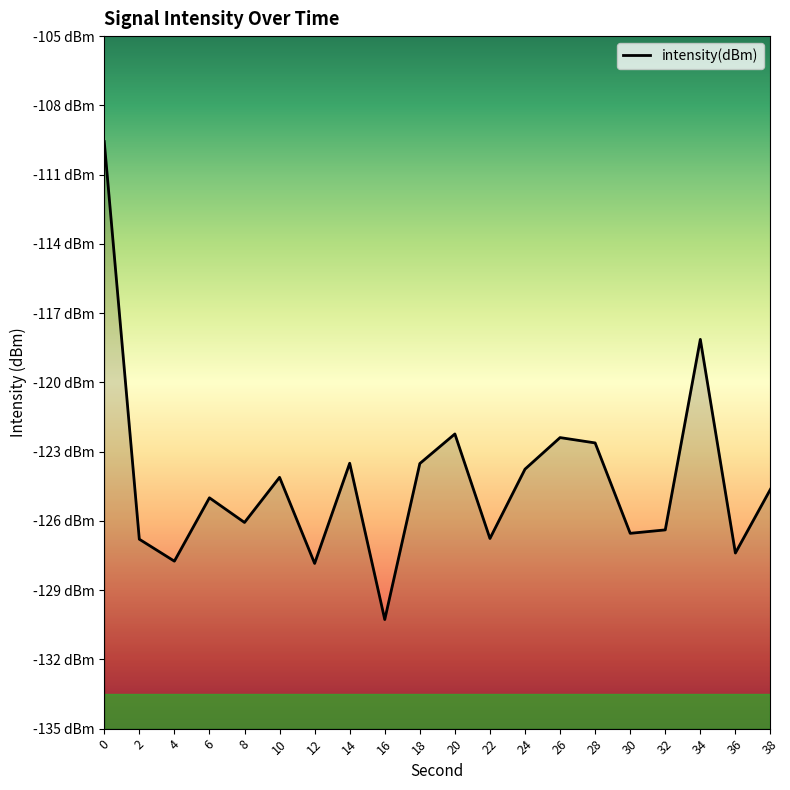

Reading left to right, list all the values displayed in this chart.

0=-109.6	2=-126.8	4=-127.7	6=-125.0	8=-126.1	10=-124.1	12=-127.8	14=-123.5	16=-130.3	18=-123.5	20=-122.2	22=-126.8	24=-123.8	26=-122.4	28=-122.6	30=-126.5	32=-126.4	34=-118.1	36=-127.4	38=-124.6